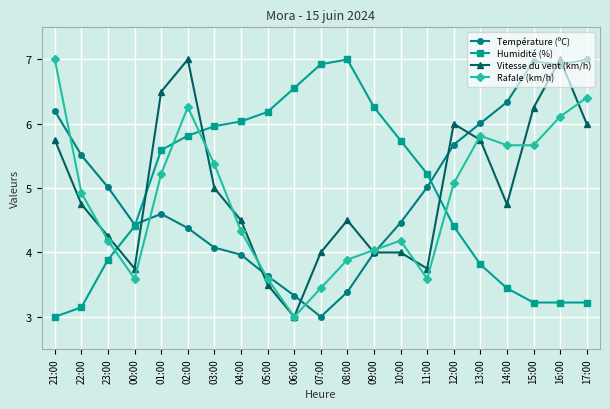

Between 23:00 and 01:00, which series saw the biggest shift?

Vitesse du vent (km/h)